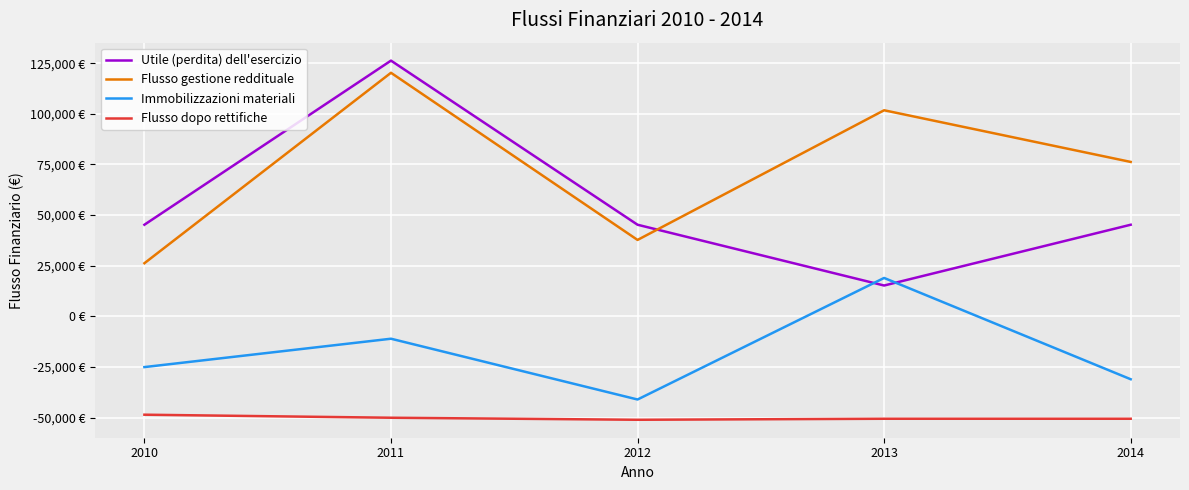

At which label does Immobilizzazioni materiali first exceed -25000?

2011